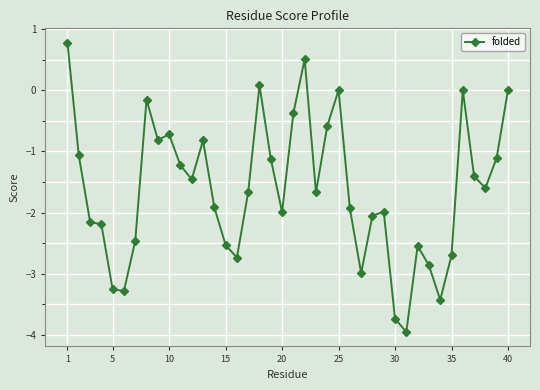

True or false: there are more than 0 points higher than both neighbors.

True